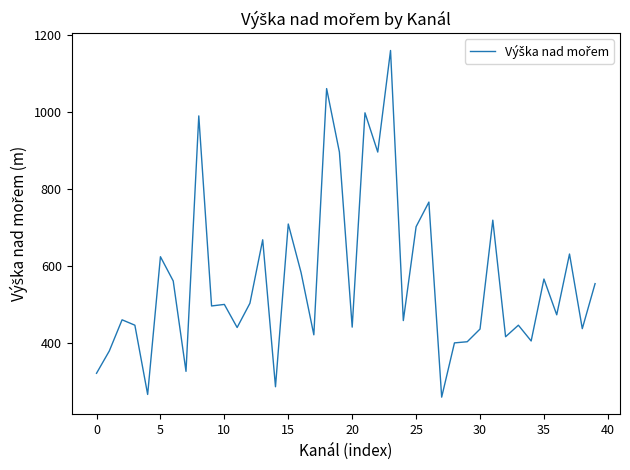

What is the greatest value displayed?

1159